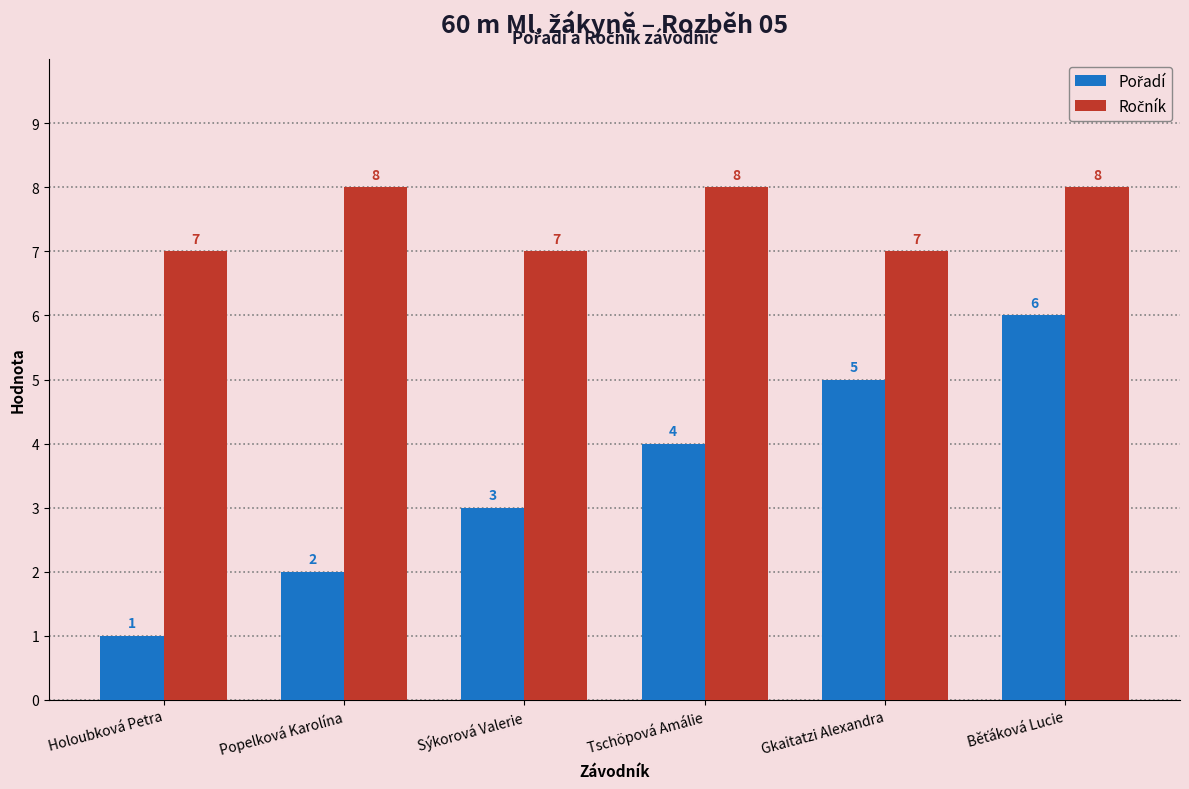

What is the spread (max minus min) of values at Holoubková Petra?

6